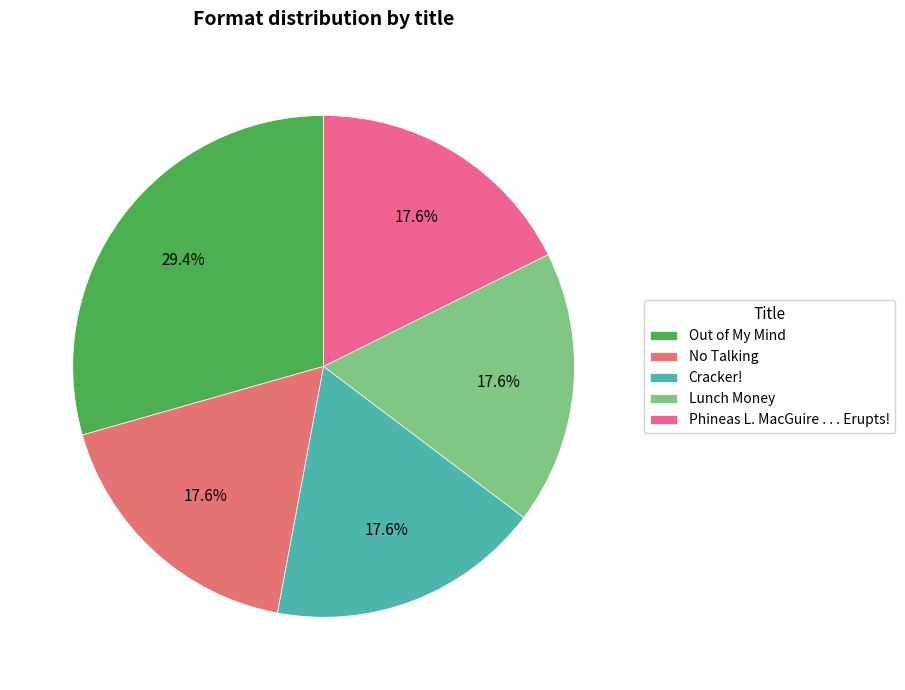

True or false: Phineas L. MacGuire . . . Erupts! accounts for 18% of the total.

True